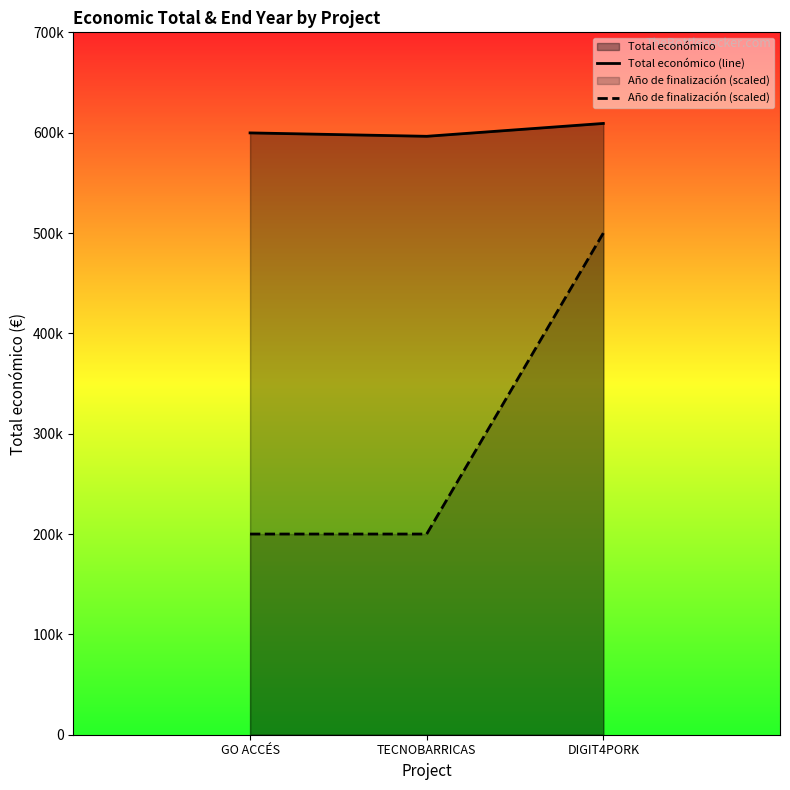

What is the value of the Año de finalización (scaled) point at the 1st from the left?

200000